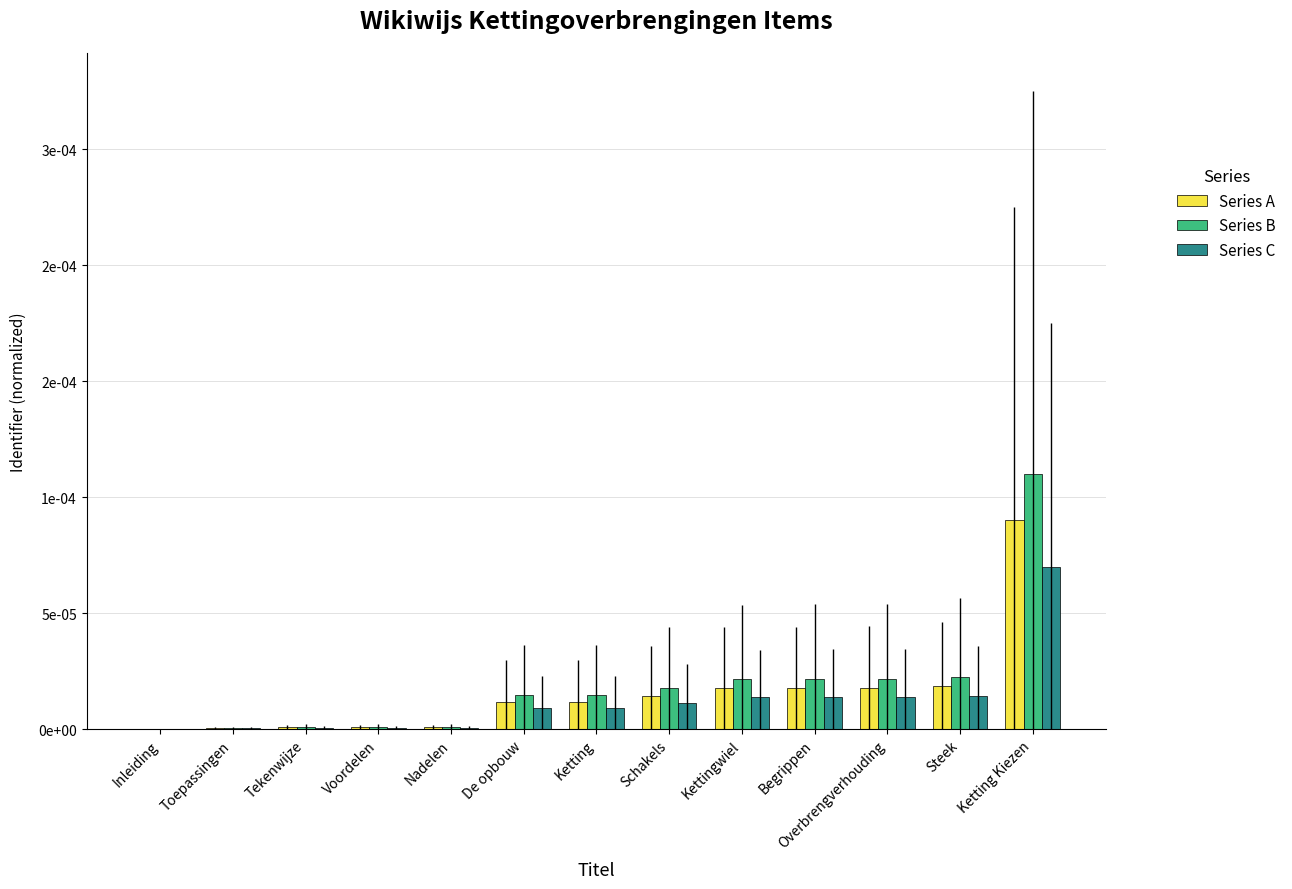

Between Nadelen and Begrippen, which series saw the biggest shift?

Series B